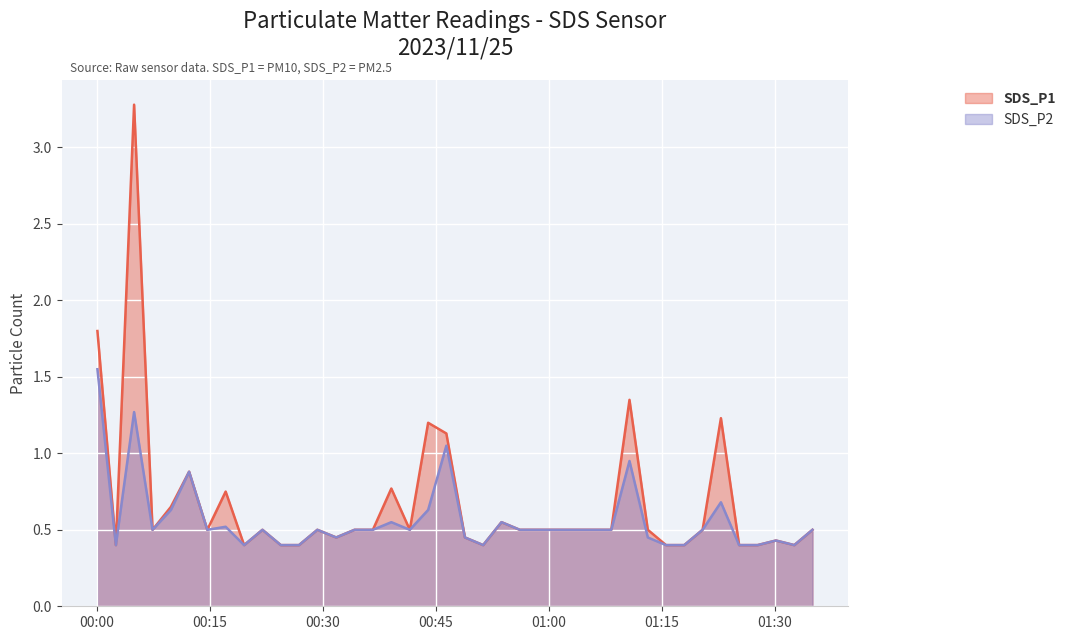

List the series in order of their peak value, highest first.

SDS_P1, SDS_P2